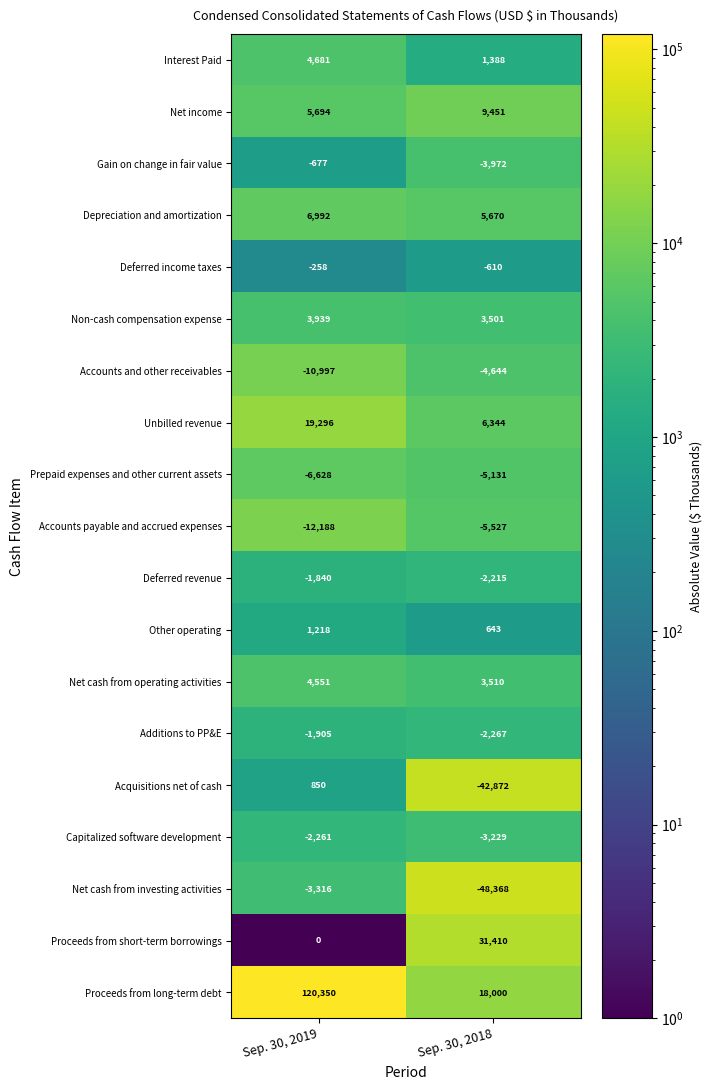

What is the difference between the maximum and minimum values in the Non-cash compensation expense series?

438